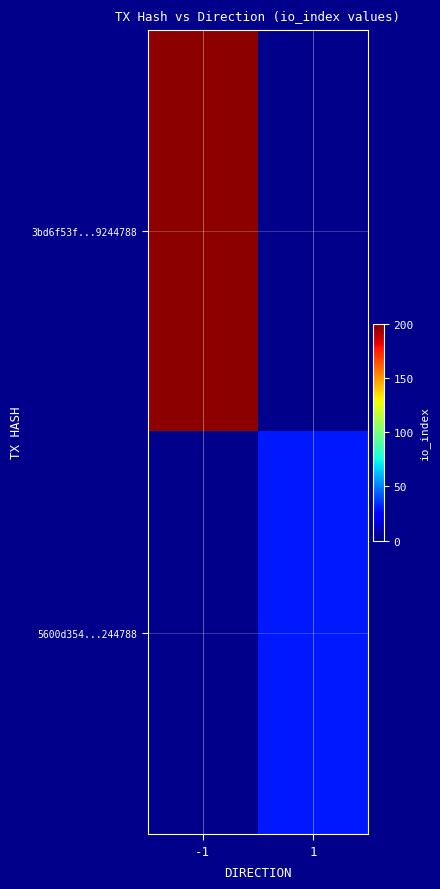

What is the approximate value of 5600d354...244788 at 1?

30.0